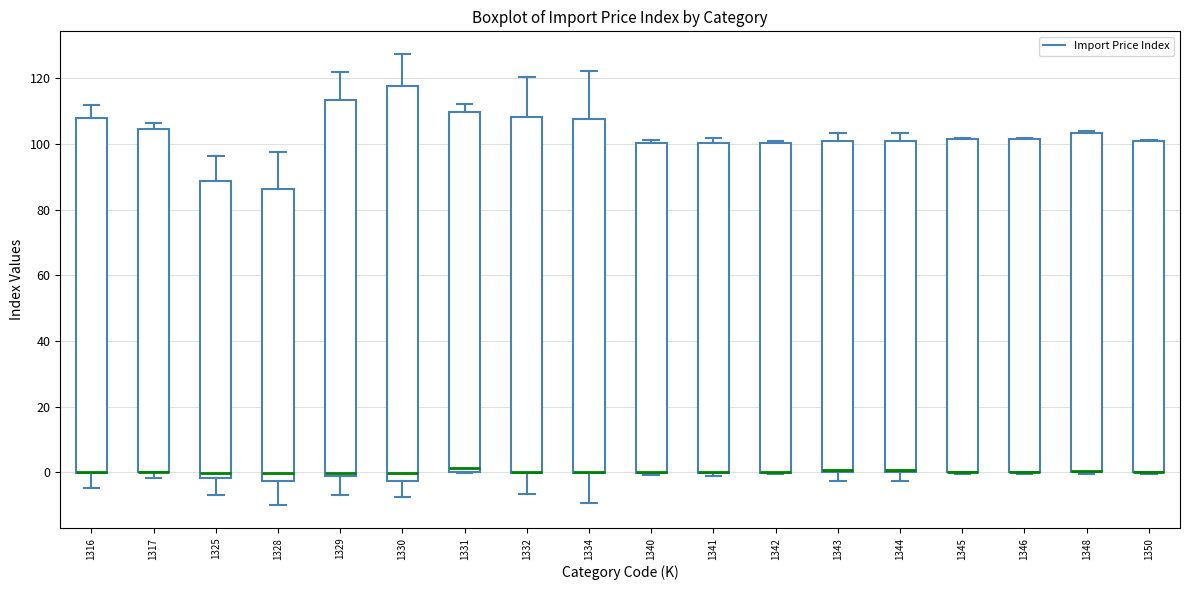

Reading left to right, transcribe this box plot: for each box, give where its median line is, the range the box spans, and where its two whiskers end, as read against the y-axis. The values are not printed on the chart, so give them approximately, as read against the axis.

1316: median 0 (drawn on the box's lower edge), box 0 to 108, whiskers -4 to 112
1317: median 0 (drawn on the box's lower edge), box 0 to 104, whiskers -2 to 106
1325: median 0, box -2 to 88, whiskers -6 to 96
1328: median 0, box -2 to 86, whiskers -10 to 98
1329: median 0 (just above the box's lower edge), box 0 to 114, whiskers -6 to 122
1330: median 0, box -2 to 118, whiskers -8 to 128
1331: median 2, box 0 to 110, whiskers 0 to 112
1332: median 0 (drawn on the box's lower edge), box 0 to 108, whiskers -6 to 120
1334: median 0 (drawn on the box's lower edge), box 0 to 108, whiskers -10 to 122
1340: median 0 (drawn on the box's lower edge), box 0 to 100, whiskers 0 (just below the box's lower edge) to 102
1341: median 0 (drawn on the box's lower edge), box 0 to 100, whiskers -2 to 102
1342: median 0 (drawn on the box's lower edge), box 0 to 100, whiskers 0 to 102
1343: median 0 (drawn on the box's lower edge), box 0 to 100, whiskers -2 to 104
1344: median 0 (drawn on the box's lower edge), box 0 to 100, whiskers -2 to 104
1345: median 0 (drawn on the box's lower edge), box 0 to 102, whiskers 0 to 102
1346: median 0 (drawn on the box's lower edge), box 0 to 102, whiskers 0 to 102
1348: median 0 (drawn on the box's lower edge), box 0 to 104, whiskers 0 to 104 (just above the box's upper edge)
1350: median 0 (drawn on the box's lower edge), box 0 to 100, whiskers 0 to 102